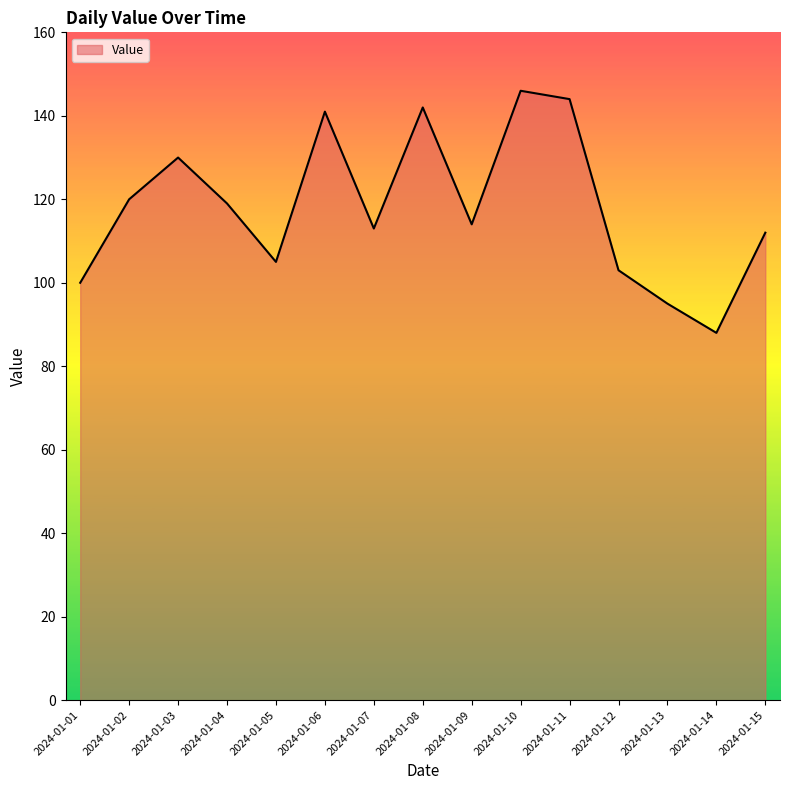

What is the maximum value shown in the chart?

146